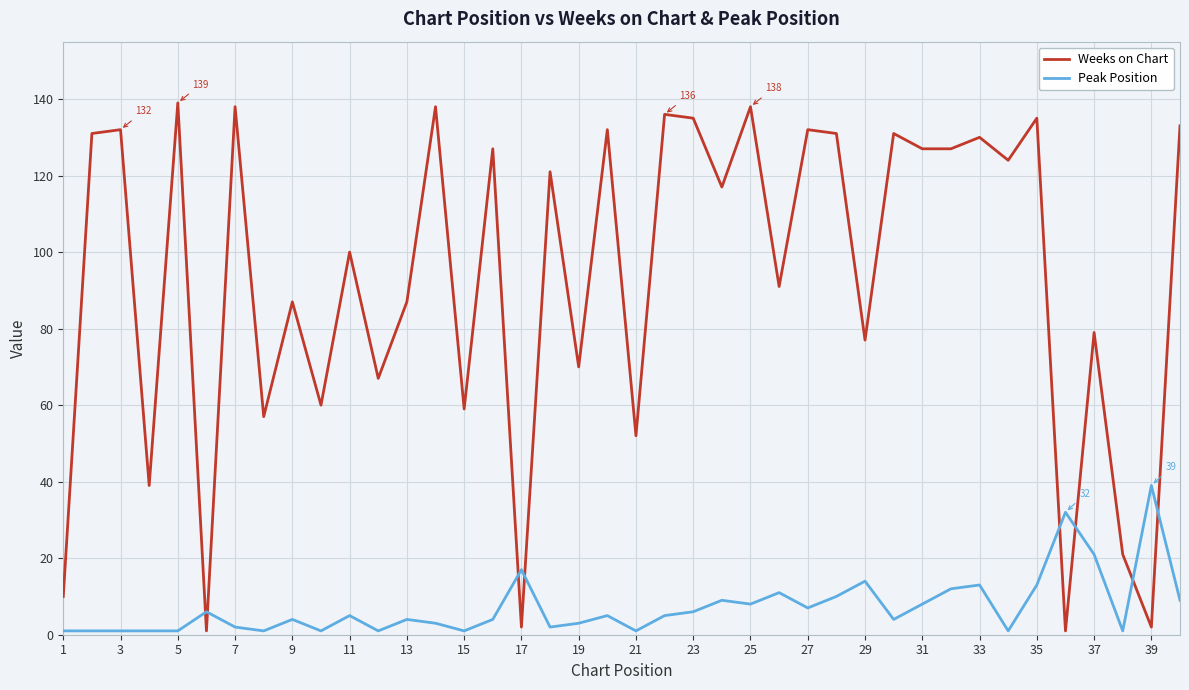

True or false: Weeks on Chart and Peak Position cross at least once.

True